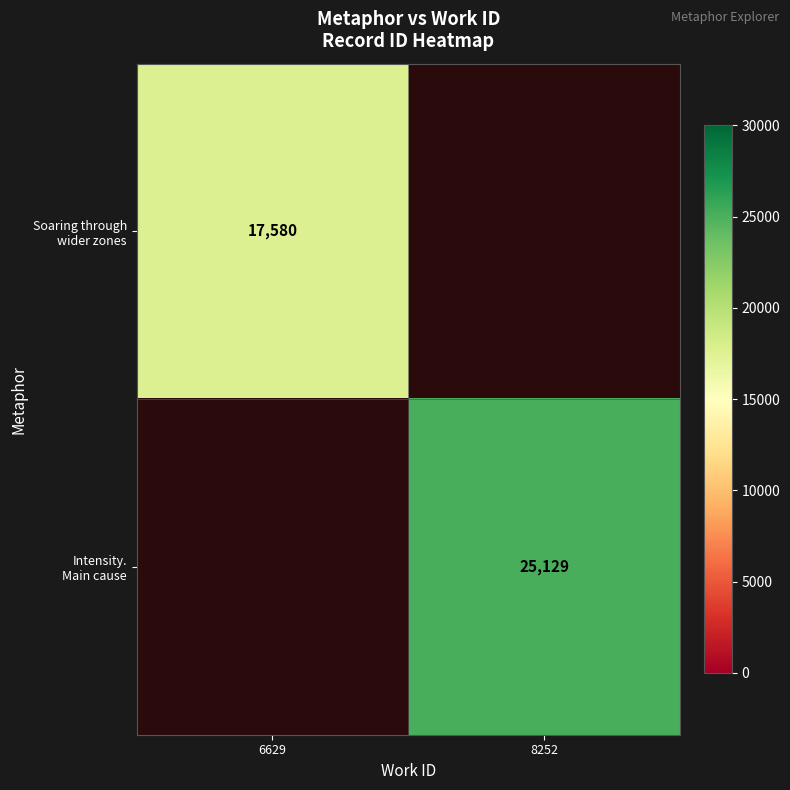

List the labels in order of Intensity. Main cause value, largest first.

6629, 8252